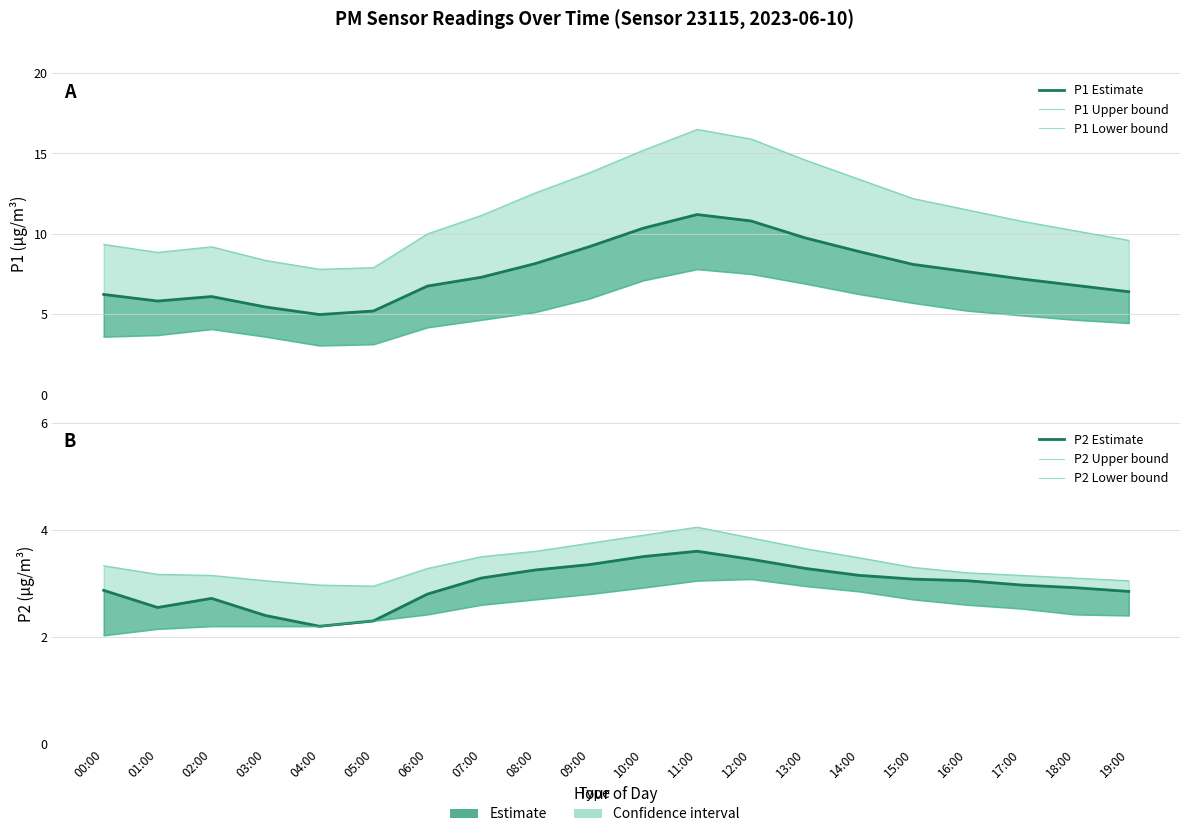

Reading right to left, extract all data points from this chart.

P1 Estimate: 19:00=6.4	18:00=6.8	17:00=7.2	16:00=7.7	15:00=8.1	14:00=8.9	13:00=9.8	12:00=10.8	11:00=11.2	10:00=10.3	09:00=9.2	08:00=8.2	07:00=7.3	06:00=6.8	05:00=5.2	04:00=5.0	03:00=5.5	02:00=6.1	01:00=5.8	00:00=6.2
P1 Upper bound: 19:00=9.6	18:00=10.2	17:00=10.8	16:00=11.5	15:00=12.2	14:00=13.4	13:00=14.6	12:00=15.9	11:00=16.5	10:00=15.2	09:00=13.8	08:00=12.6	07:00=11.2	06:00=10.0	05:00=7.9	04:00=7.8	03:00=8.3	02:00=9.2	01:00=8.8	00:00=9.3
P1 Lower bound: 19:00=4.5	18:00=4.7	17:00=4.9	16:00=5.2	15:00=5.7	14:00=6.2	13:00=6.9	12:00=7.5	11:00=7.8	10:00=7.1	09:00=6.0	08:00=5.1	07:00=4.7	06:00=4.2	05:00=3.1	04:00=3.0	03:00=3.6	02:00=4.1	01:00=3.7	00:00=3.6
P2 Estimate: 19:00=2.9	18:00=2.9	17:00=3.0	16:00=3.0	15:00=3.1	14:00=3.1	13:00=3.3	12:00=3.5	11:00=3.6	10:00=3.5	09:00=3.4	08:00=3.2	07:00=3.1	06:00=2.8	05:00=2.3	04:00=2.2	03:00=2.4	02:00=2.7	01:00=2.5	00:00=2.9
P2 Upper bound: 19:00=3.0	18:00=3.1	17:00=3.1	16:00=3.2	15:00=3.3	14:00=3.5	13:00=3.6	12:00=3.9	11:00=4.0	10:00=3.9	09:00=3.8	08:00=3.6	07:00=3.5	06:00=3.3	05:00=3.0	04:00=3.0	03:00=3.0	02:00=3.1	01:00=3.2	00:00=3.3
P2 Lower bound: 19:00=2.4	18:00=2.4	17:00=2.5	16:00=2.6	15:00=2.7	14:00=2.9	13:00=3.0	12:00=3.1	11:00=3.0	10:00=2.9	09:00=2.8	08:00=2.7	07:00=2.6	06:00=2.4	05:00=2.3	04:00=2.2	03:00=2.2	02:00=2.2	01:00=2.1	00:00=2.0